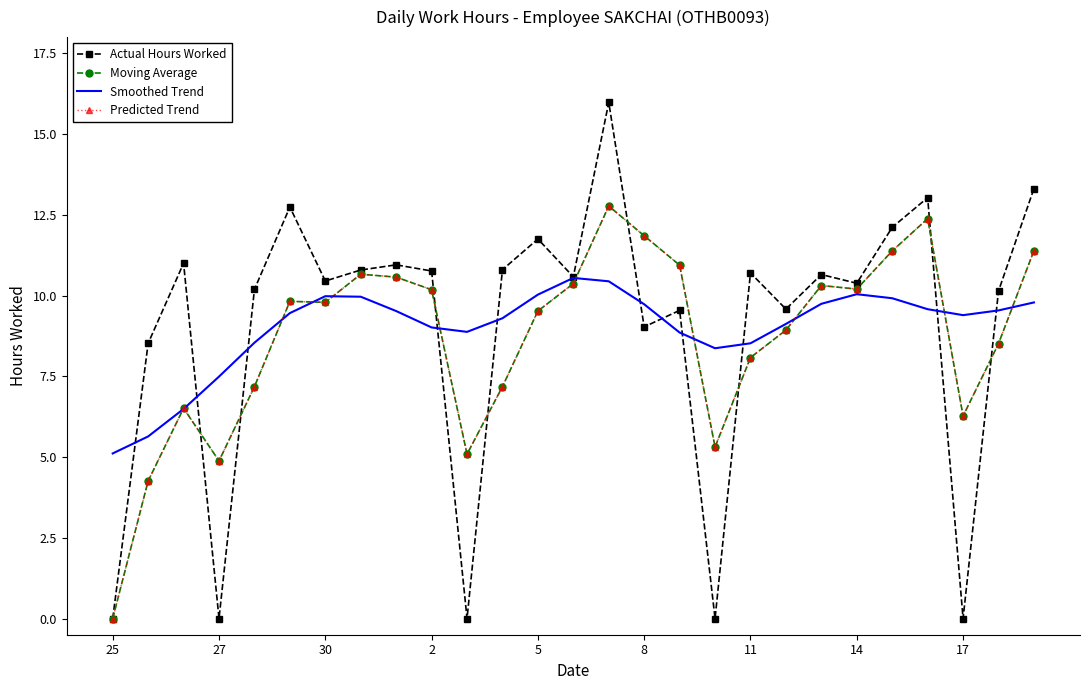

Reading left to right, extract all data points from this chart.

Actual Hours Worked: 0.0	8.5	11.0	0.0	10.2	12.7	10.4	10.8	10.9	10.8	0.0	10.8	11.8	10.6	16.0	9.0	9.5	0.0	10.7	9.6	10.7	10.4	12.1	13.0	0.0	10.1	13.3
Moving Average: 0.0	4.3	6.5	4.9	7.2	9.8	9.8	10.7	10.6	10.2	5.1	7.2	9.5	10.4	12.8	11.8	10.9	5.3	8.1	8.9	10.3	10.2	11.4	12.4	6.3	8.5	11.4
Smoothed Trend: 5.1	5.6	6.5	7.5	8.5	9.5	10.0	10.0	9.5	9.0	8.9	9.3	10.0	10.5	10.4	9.7	8.9	8.4	8.5	9.1	9.7	10.0	9.9	9.6	9.4	9.5	9.8
Predicted Trend: 0.0	4.3	6.5	4.9	7.2	9.8	9.8	10.7	10.6	10.2	5.1	7.2	9.5	10.4	12.8	11.8	10.9	5.3	8.1	8.9	10.3	10.2	11.4	12.4	6.3	8.5	11.4